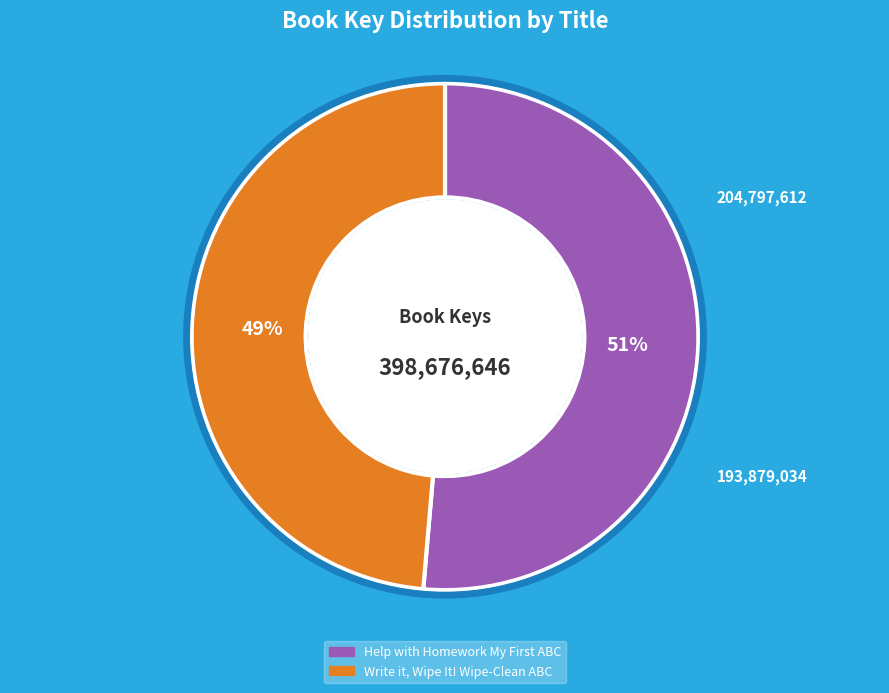

Which slice represents more than half of the pie?

Help with Homework My First ABC